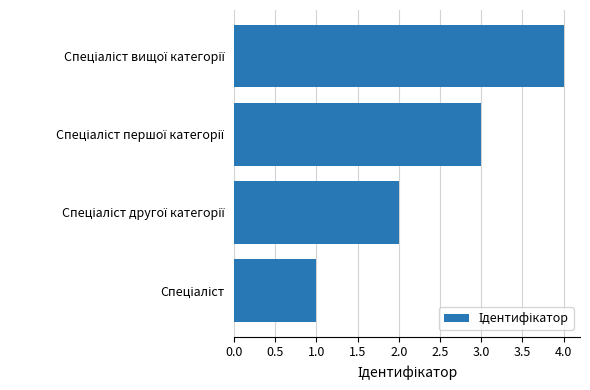

What is the sum of all values?

10